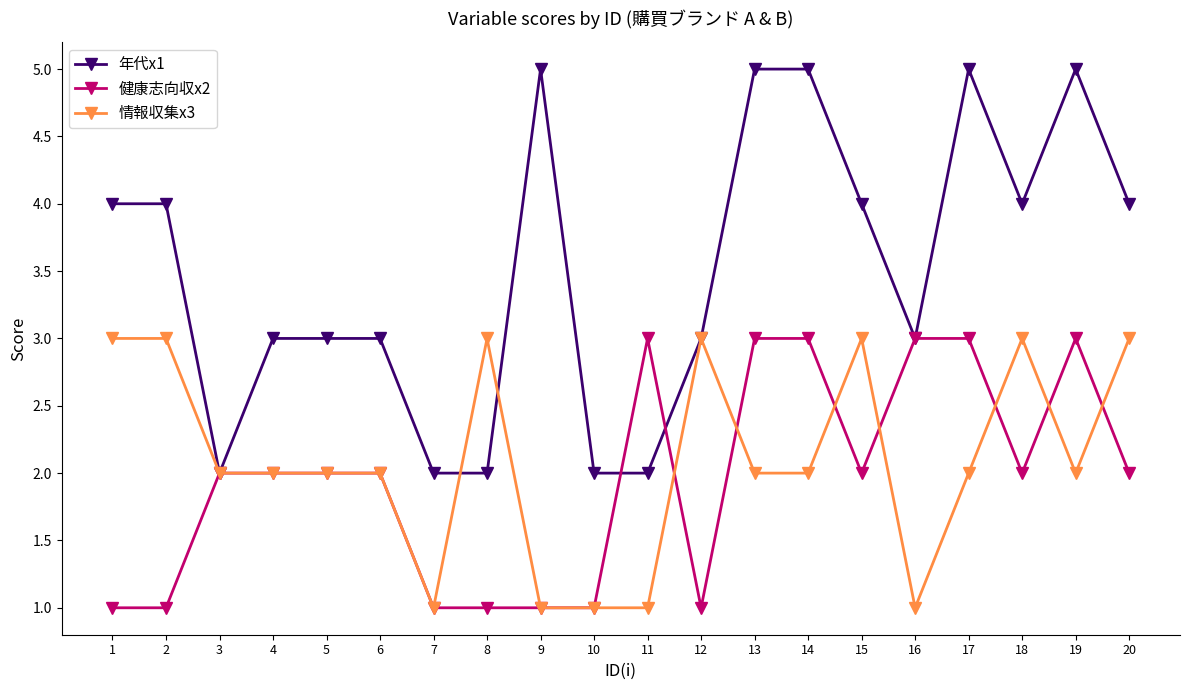

Does the chart display data point markers on the line(s)?

Yes